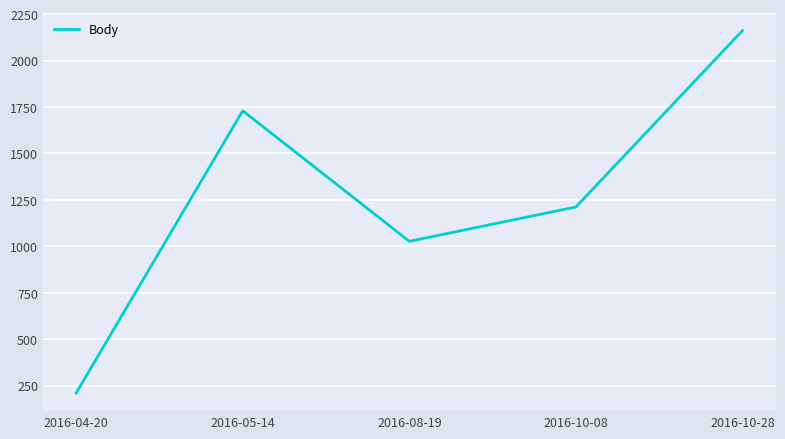

What is the change in value from 2016-04-20 to 2016-05-14?

+1520